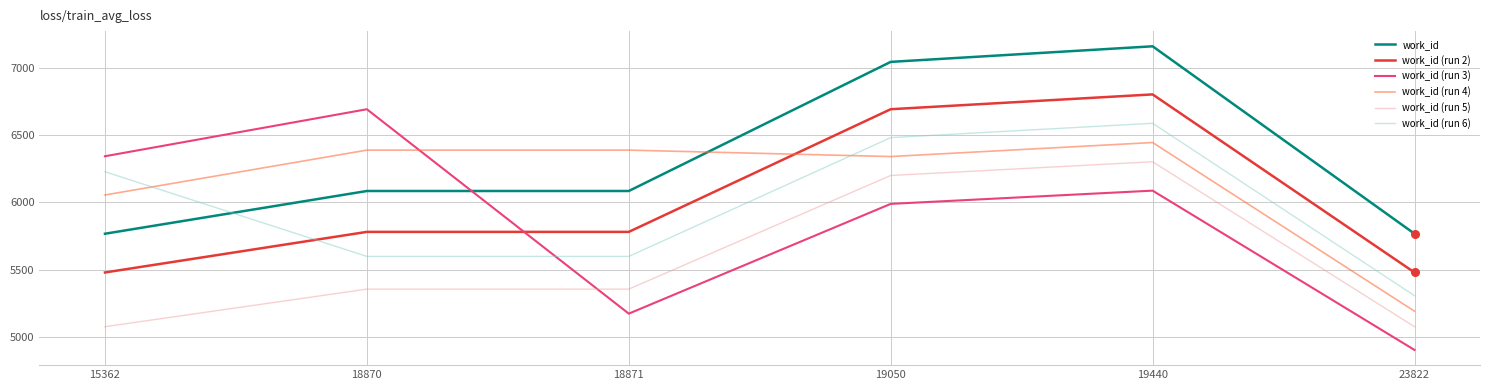

At which category is the sum across all series the highest?

19440